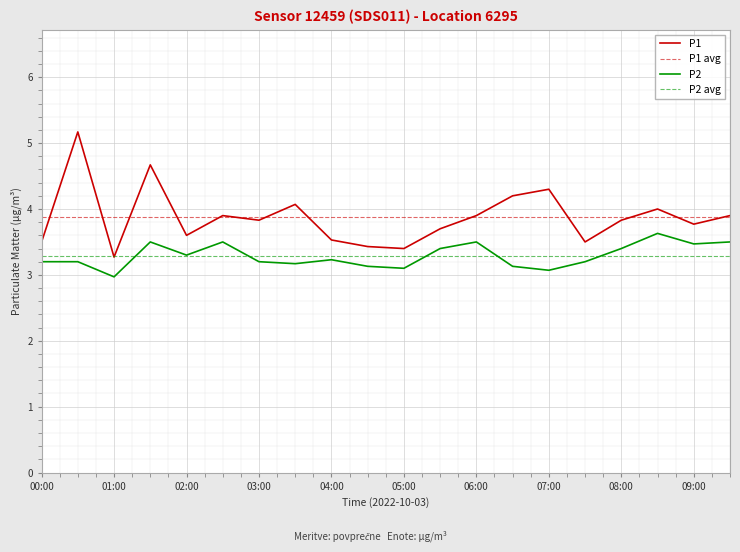

True or false: P2 and P1 cross at least once.

False